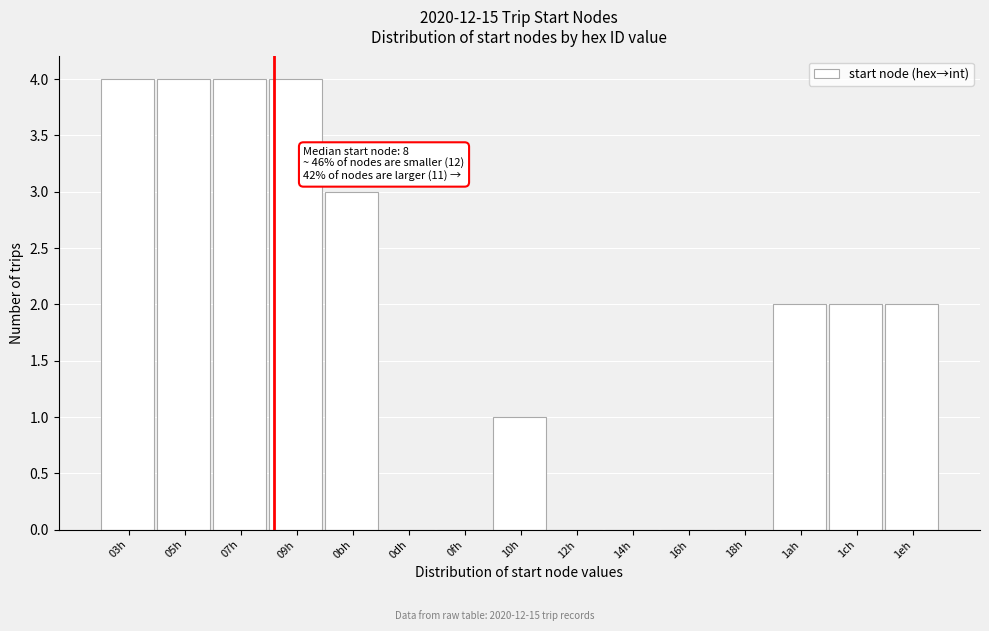

Reading right to left, extract all data points from this chart.

1eh=2	1ch=2	1ah=2	18h=0	16h=0	14h=0	12h=0	10h=1	0fh=0	0dh=0	0bh=3	09h=4	07h=4	05h=4	03h=4